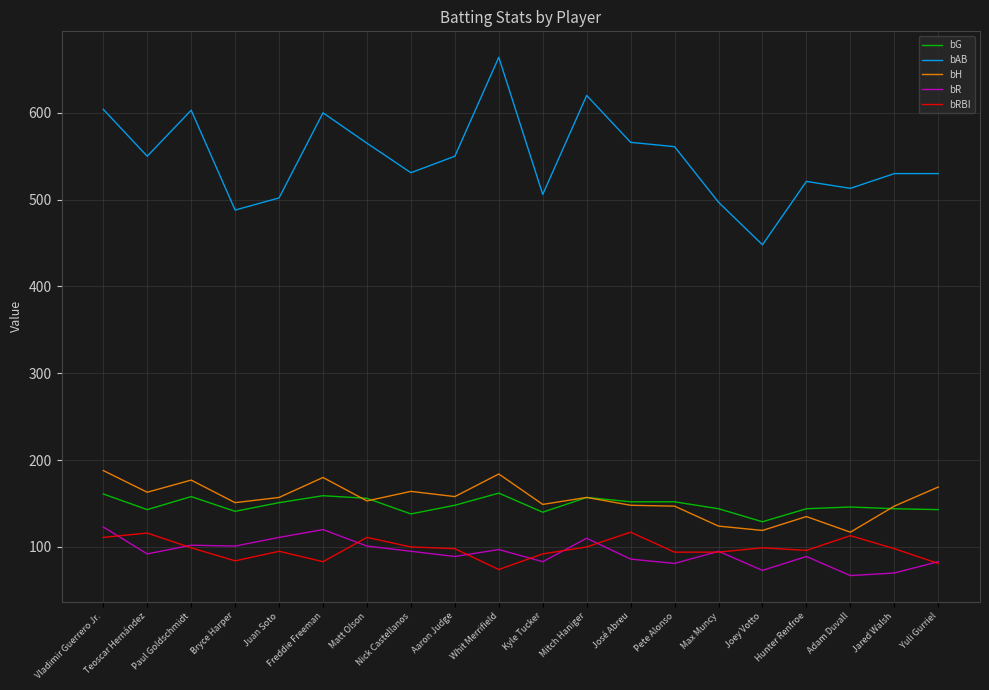

Which series has the widest spread of values?

bAB